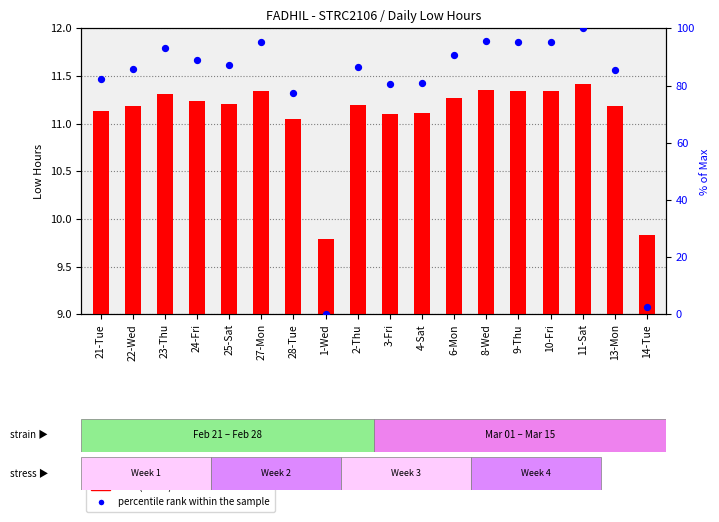

Which series contains the lowest Y value?

percentile rank within the sample